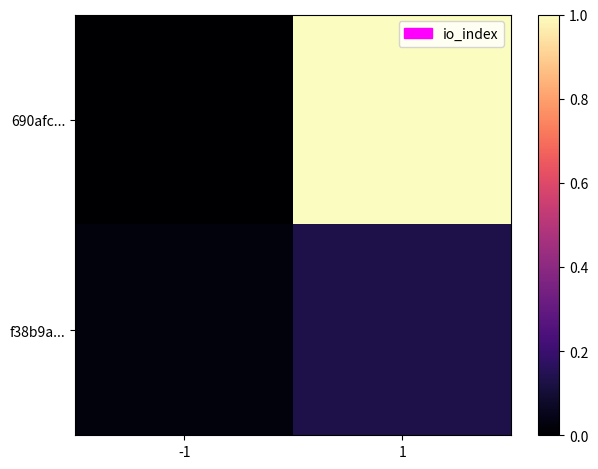

Reading right to left, transcribe all the data shown in this chart.

690afc...: 1=1.0	-1=0.0
f38b9a...: 1=0.1	-1=0.0